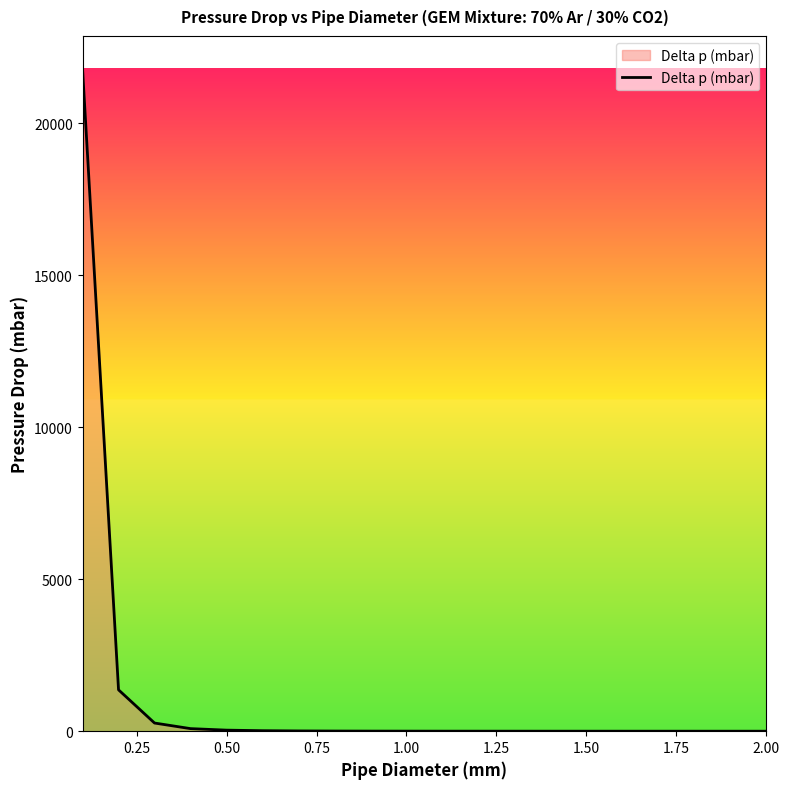

What is the greatest value displayed?

21782.0